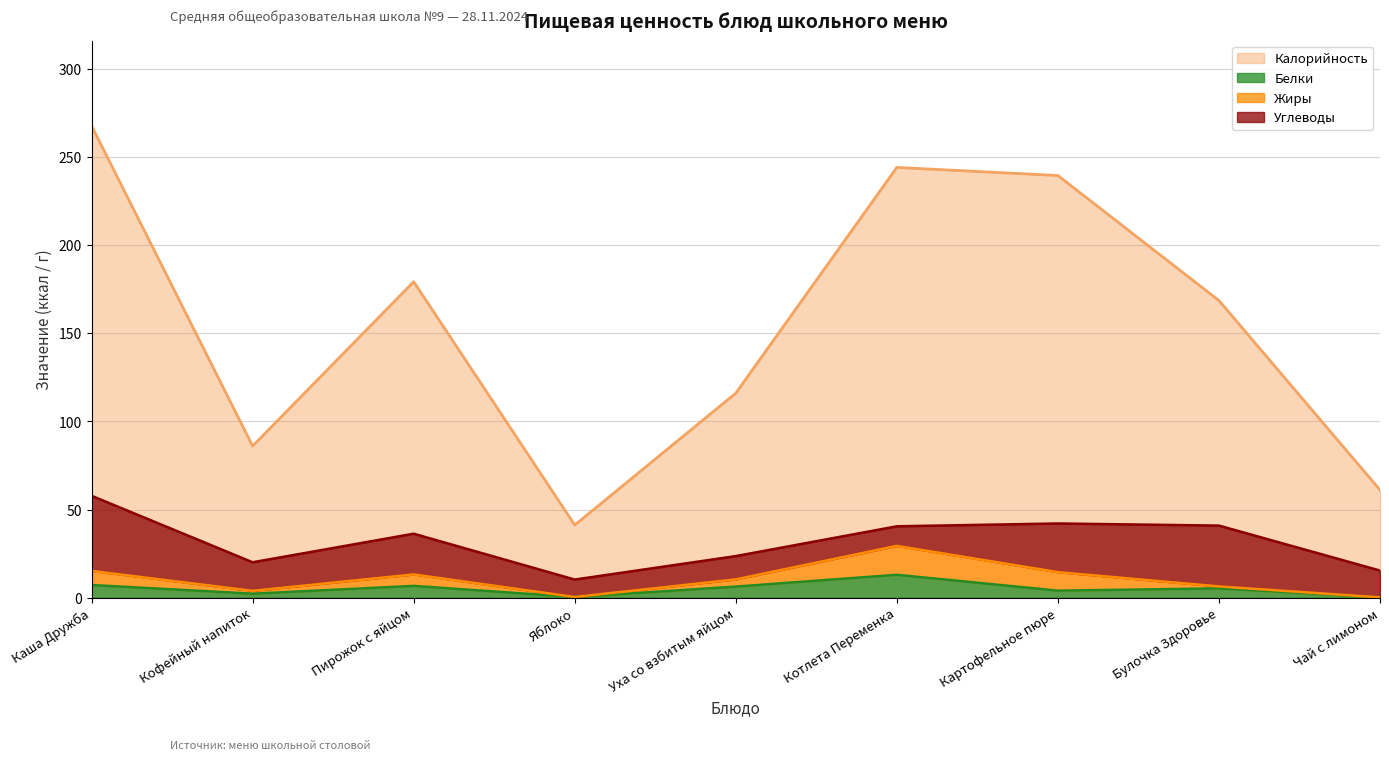

How many values in the Белки series are below 5?

4